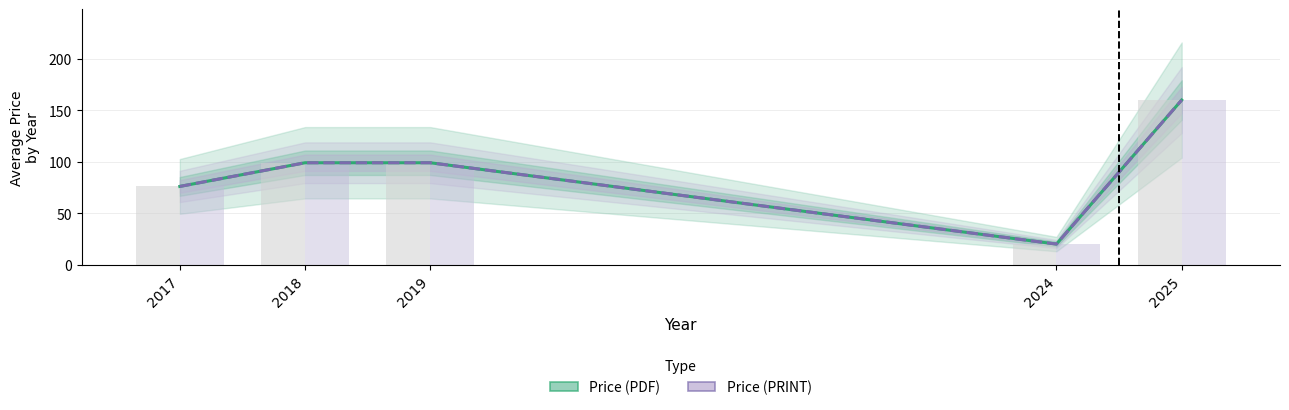

True or false: Price (PDF) has a value of 159.9 at 2025.

True